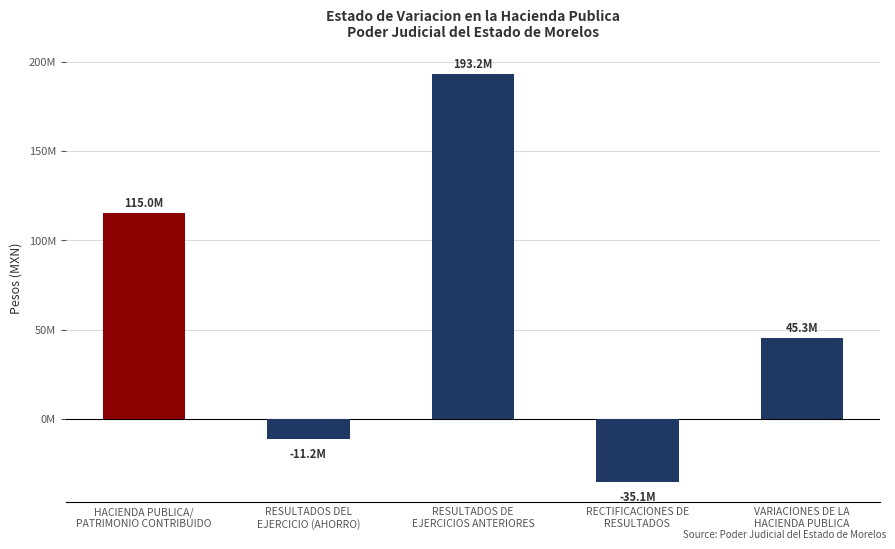

Reading right to left, extract all data points from this chart.

VARIACIONES DE LA
HACIENDA PUBLICA=45345819.7	RECTIFICACIONES DE
RESULTADOS=-35127828.9	RESULTADOS DE
EJERCICIOS ANTERIORES=193182931.5	RESULTADOS DEL
EJERCICIO (AHORRO)=-11185933.7	HACIENDA PUBLICA/
PATRIMONIO CONTRIBUIDO=114973404.6